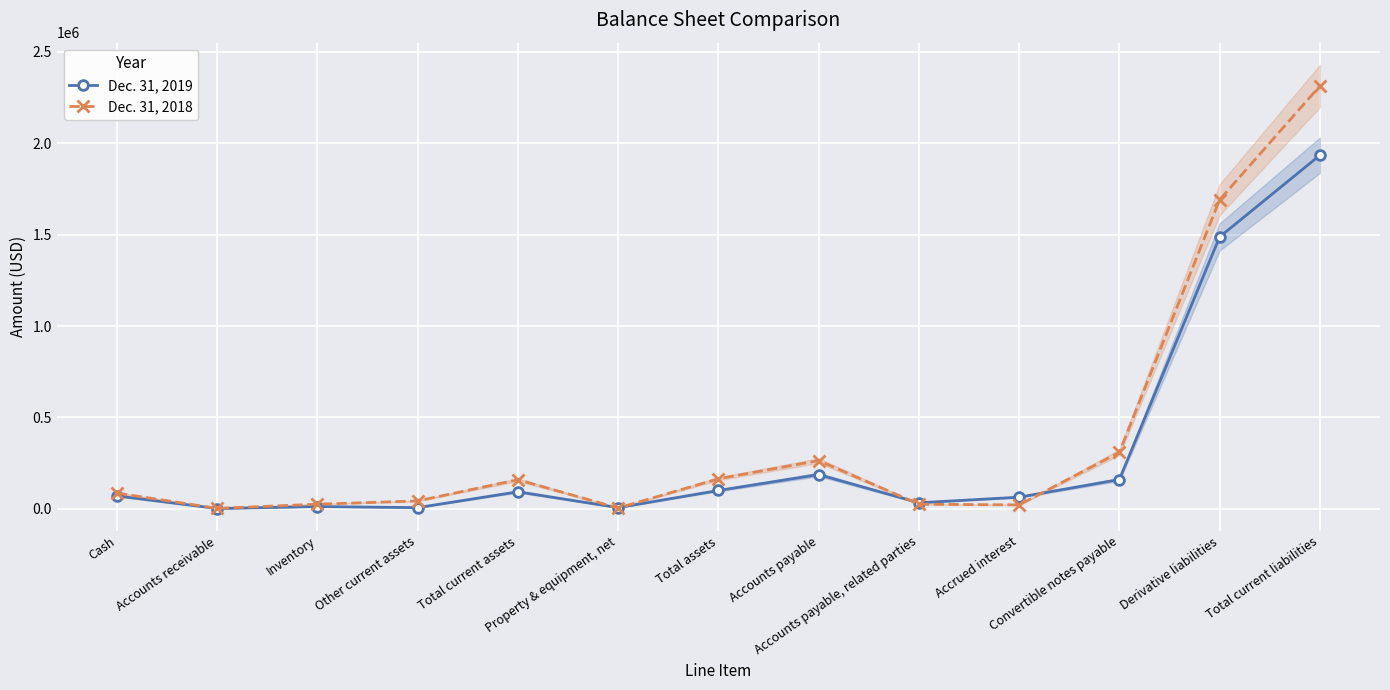

How many values in the Dec. 31, 2018 series exceed 86827?

6